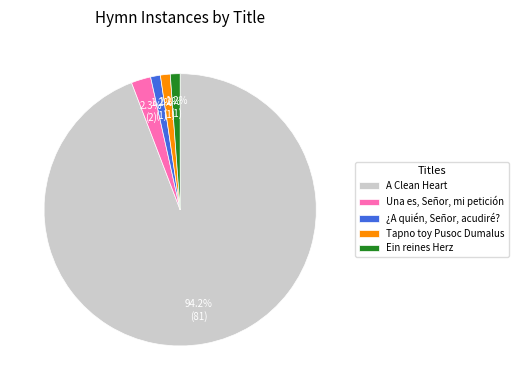

Is it true that ¿A quién, Señor, acudiré? is 11% of the pie?

False